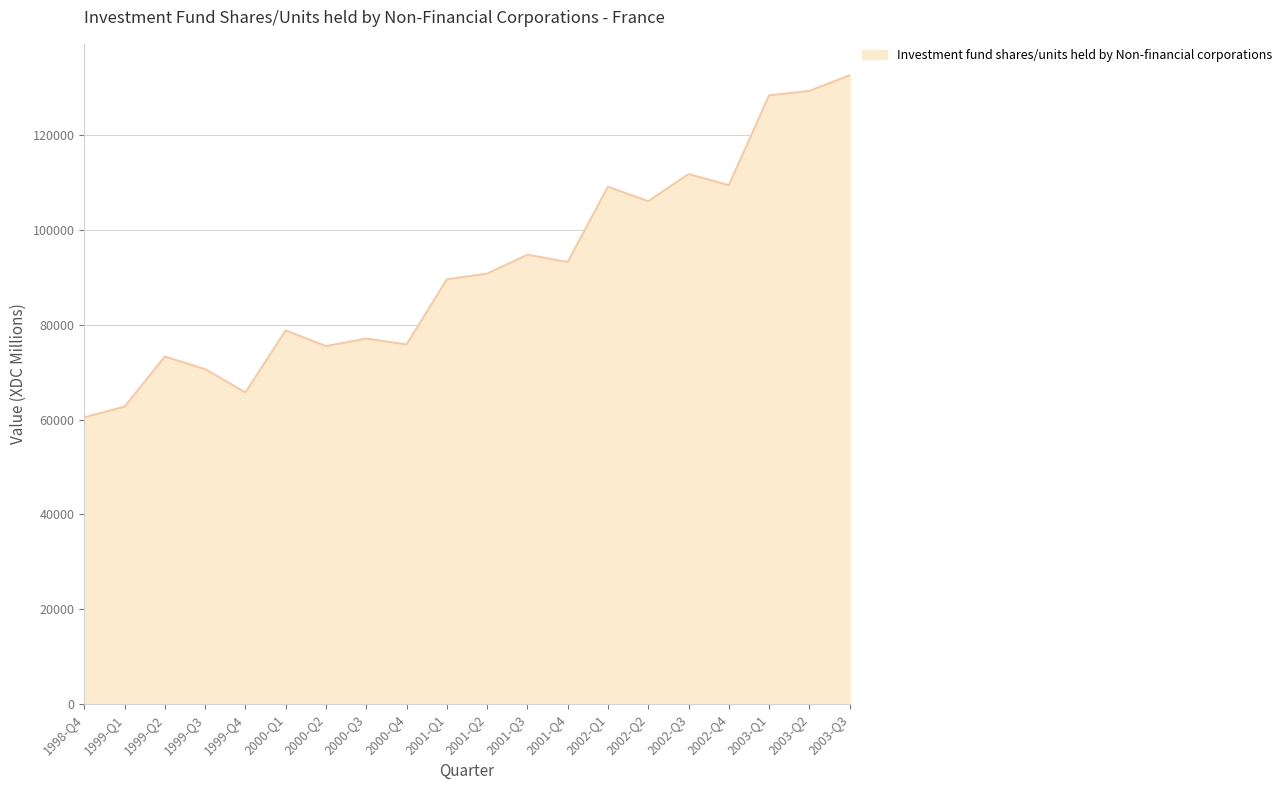

The chart shows a value of 41351 at 1999-Q2. True or false?

False